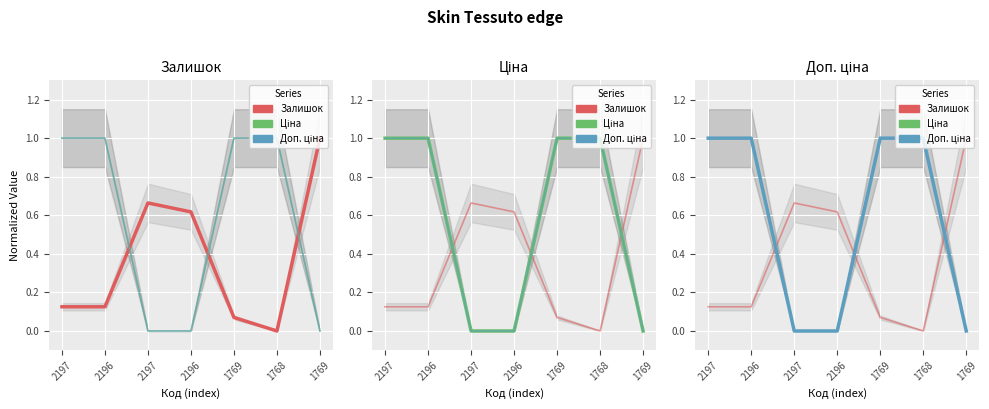

How many values in the Доп. ціна series exceed 0?

4